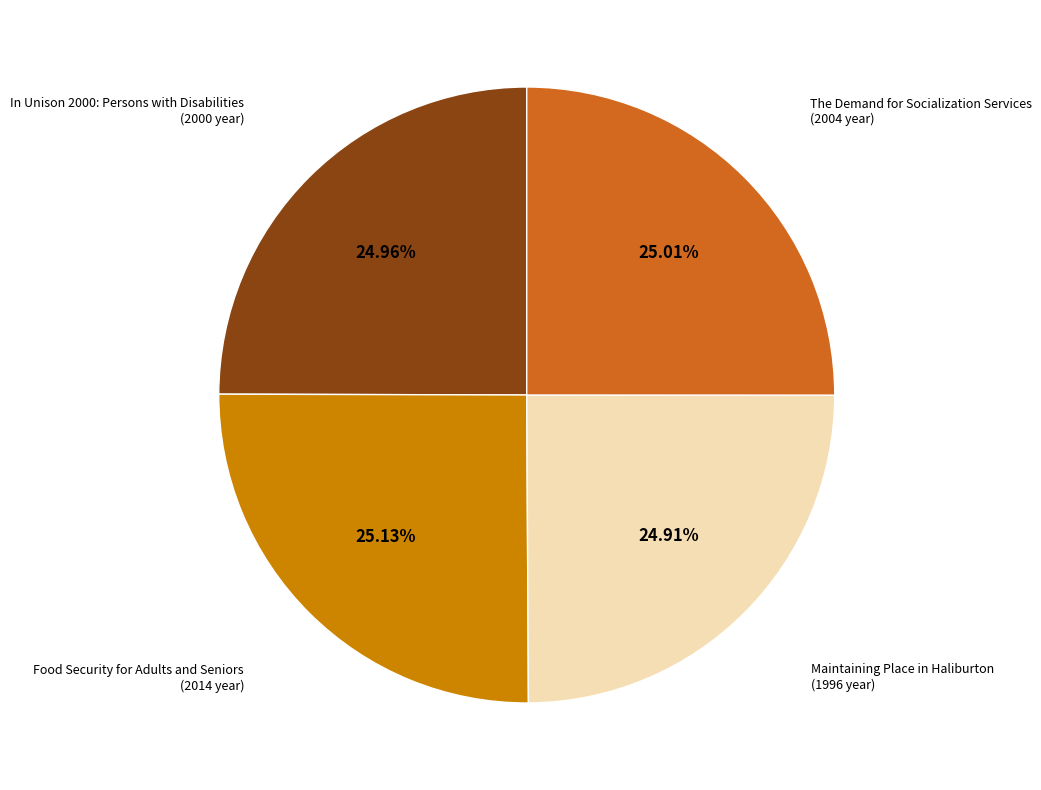

What portion of the pie excludes In Unison 2000: Persons with Disabilities?

75.0%